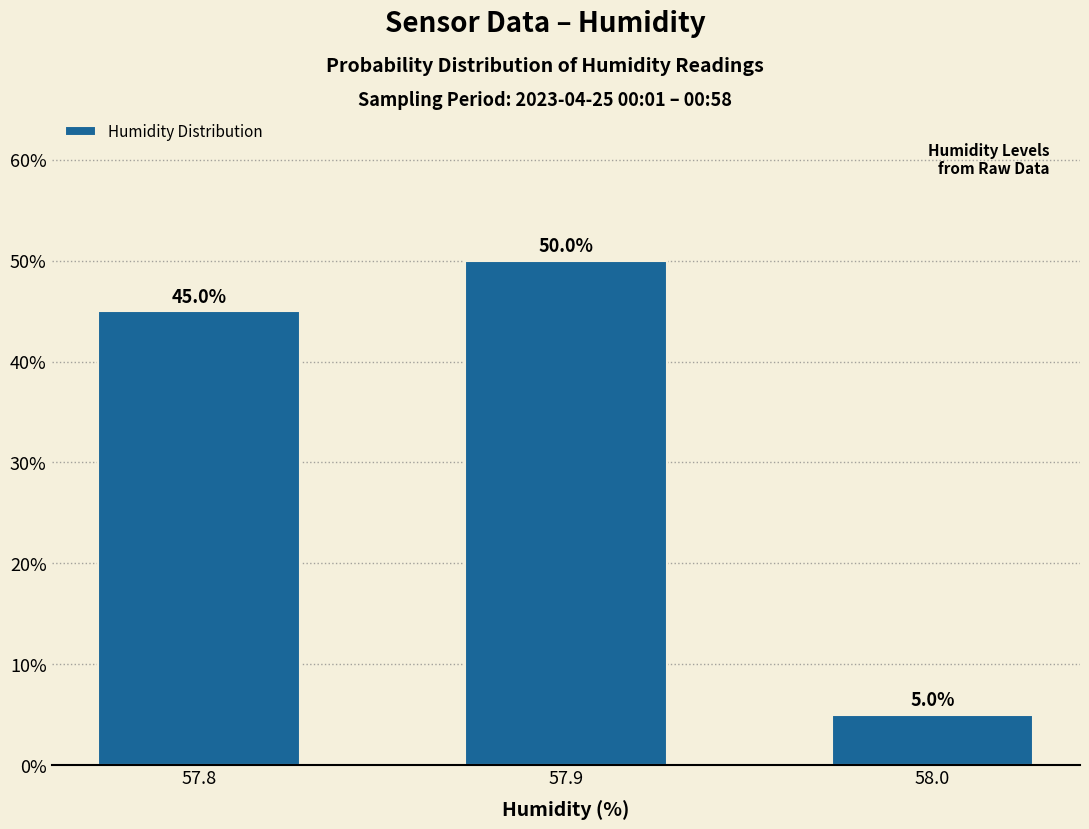

Count the values in the range 5 to 50.

3